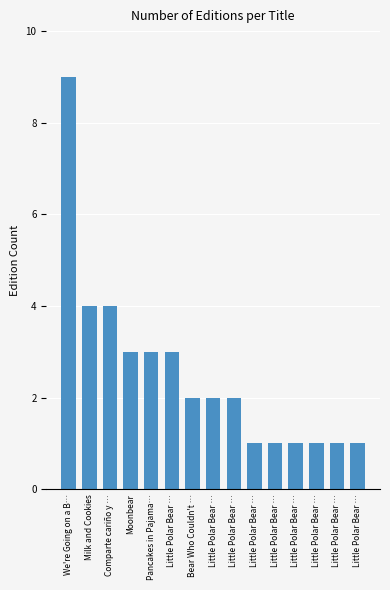

List the labels in order of value, smallest first.

Little Polar Bear …, Little Polar Bear …, Little Polar Bear …, Little Polar Bear …, Little Polar Bear …, Little Polar Bear …, Bear Who Couldn't …, Little Polar Bear …, Little Polar Bear …, Moonbear, Pancakes in Pajama…, Little Polar Bear …, Milk and Cookies, Comparte cariño y …, We're Going on a B…